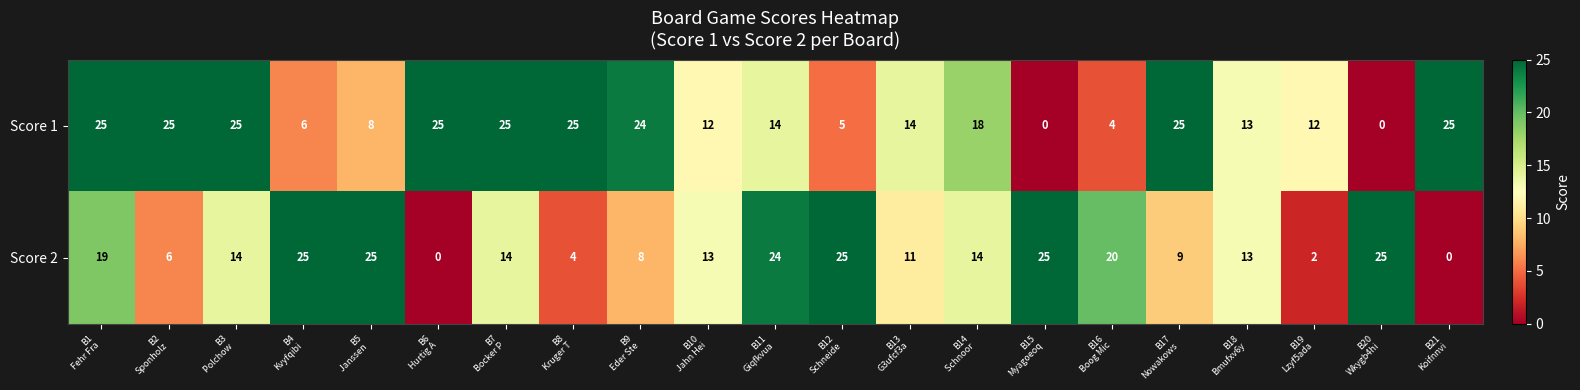

How many data points does each series have?

21